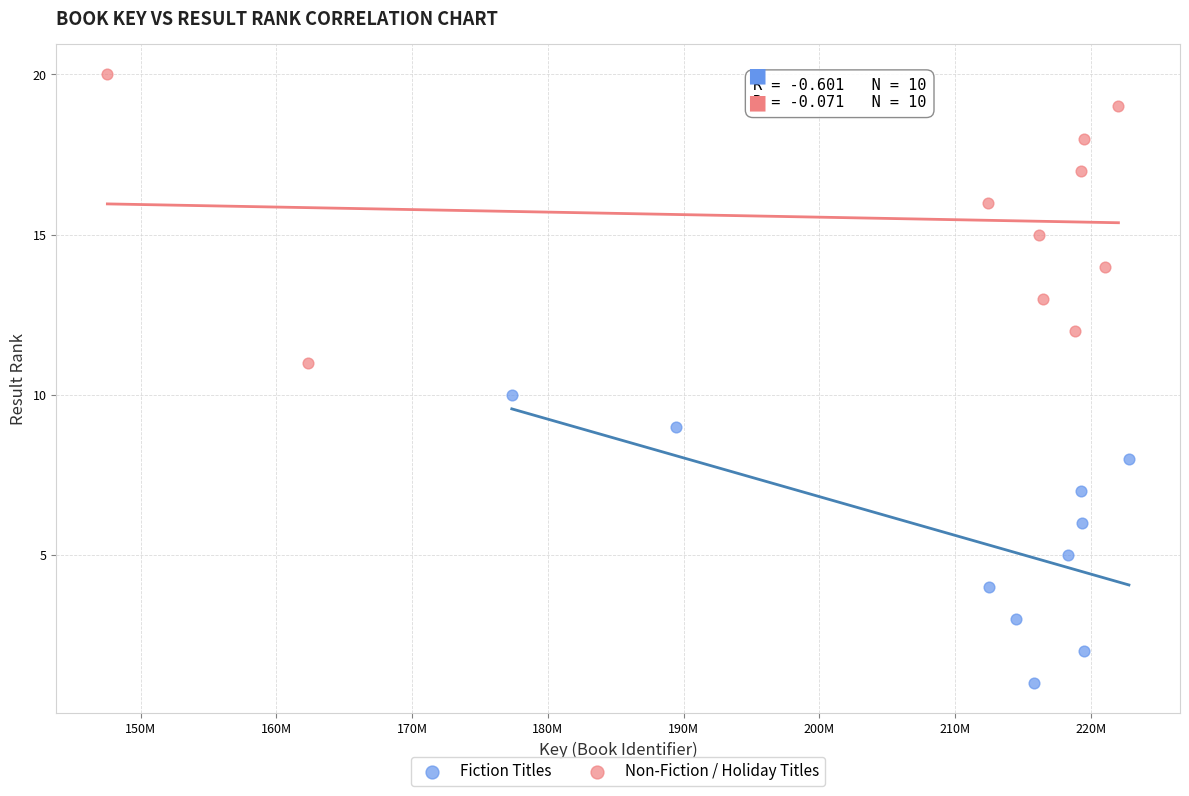

Which series contains the lowest Y value?

Fiction Titles